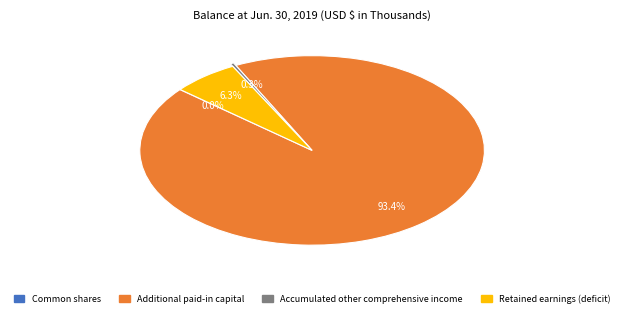

Between Retained earnings (deficit) and Accumulated other comprehensive income, which is larger?

Retained earnings (deficit)